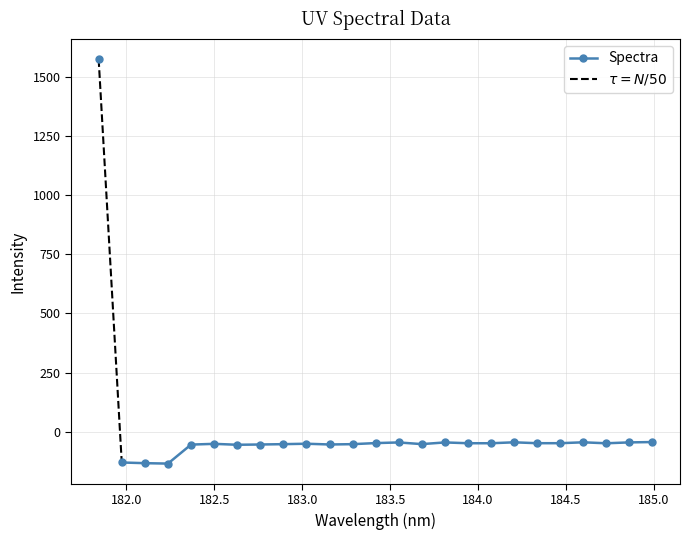

Does the chart display data point markers on the line(s)?

Yes